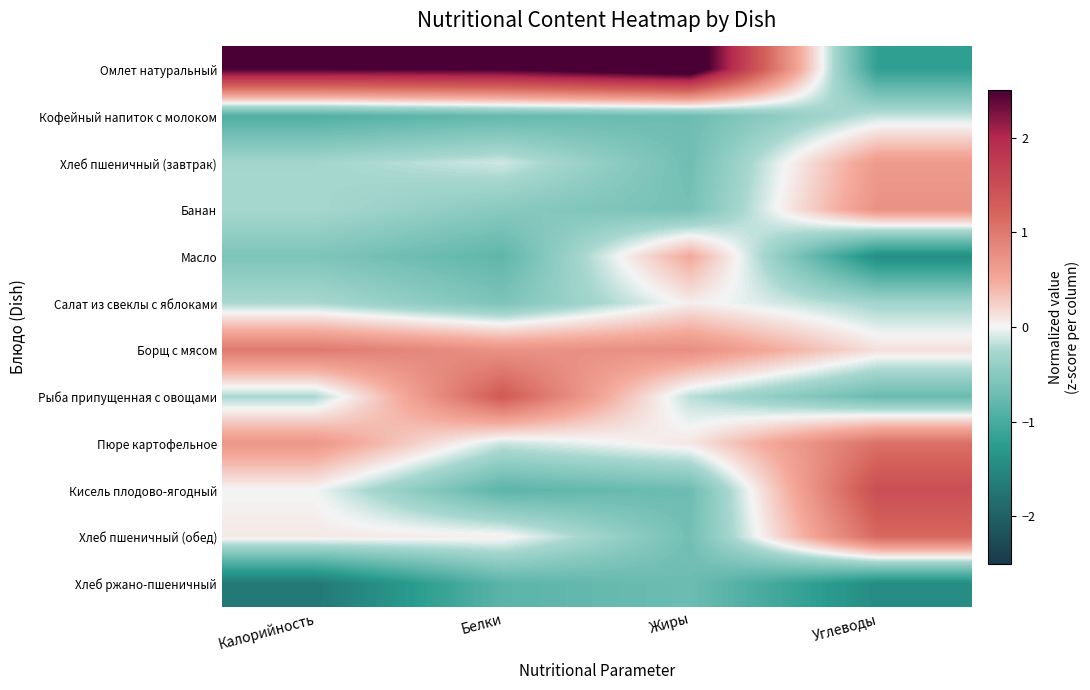

Between Калорийность and Белки, which series saw the biggest shift?

Рыба припущенная с овощами